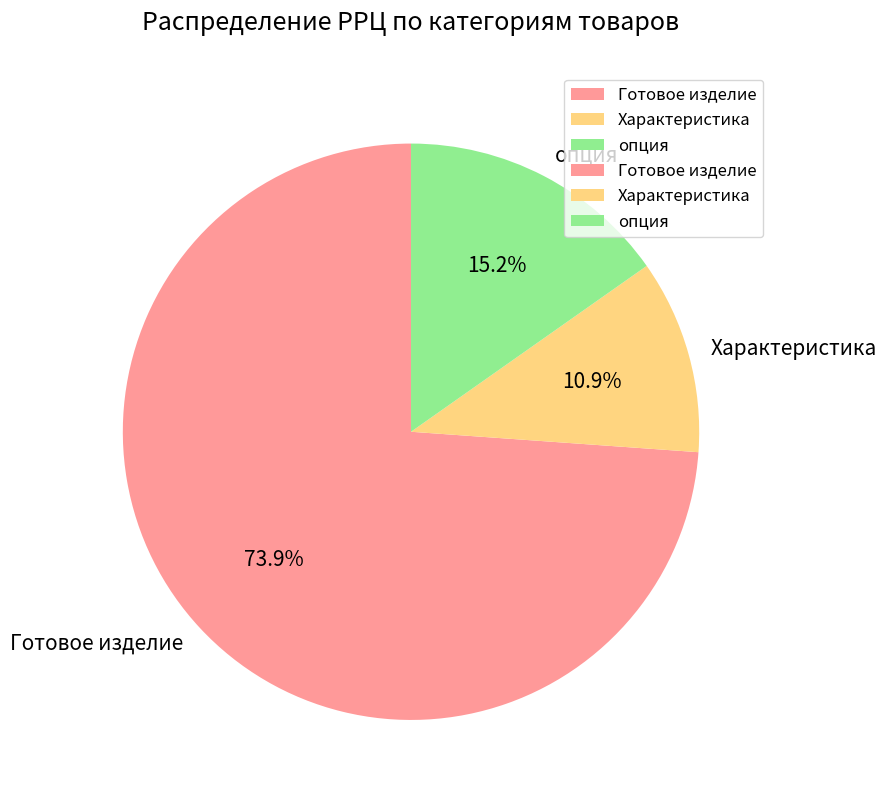

Which has a higher value, опция or Готовое изделие?

Готовое изделие